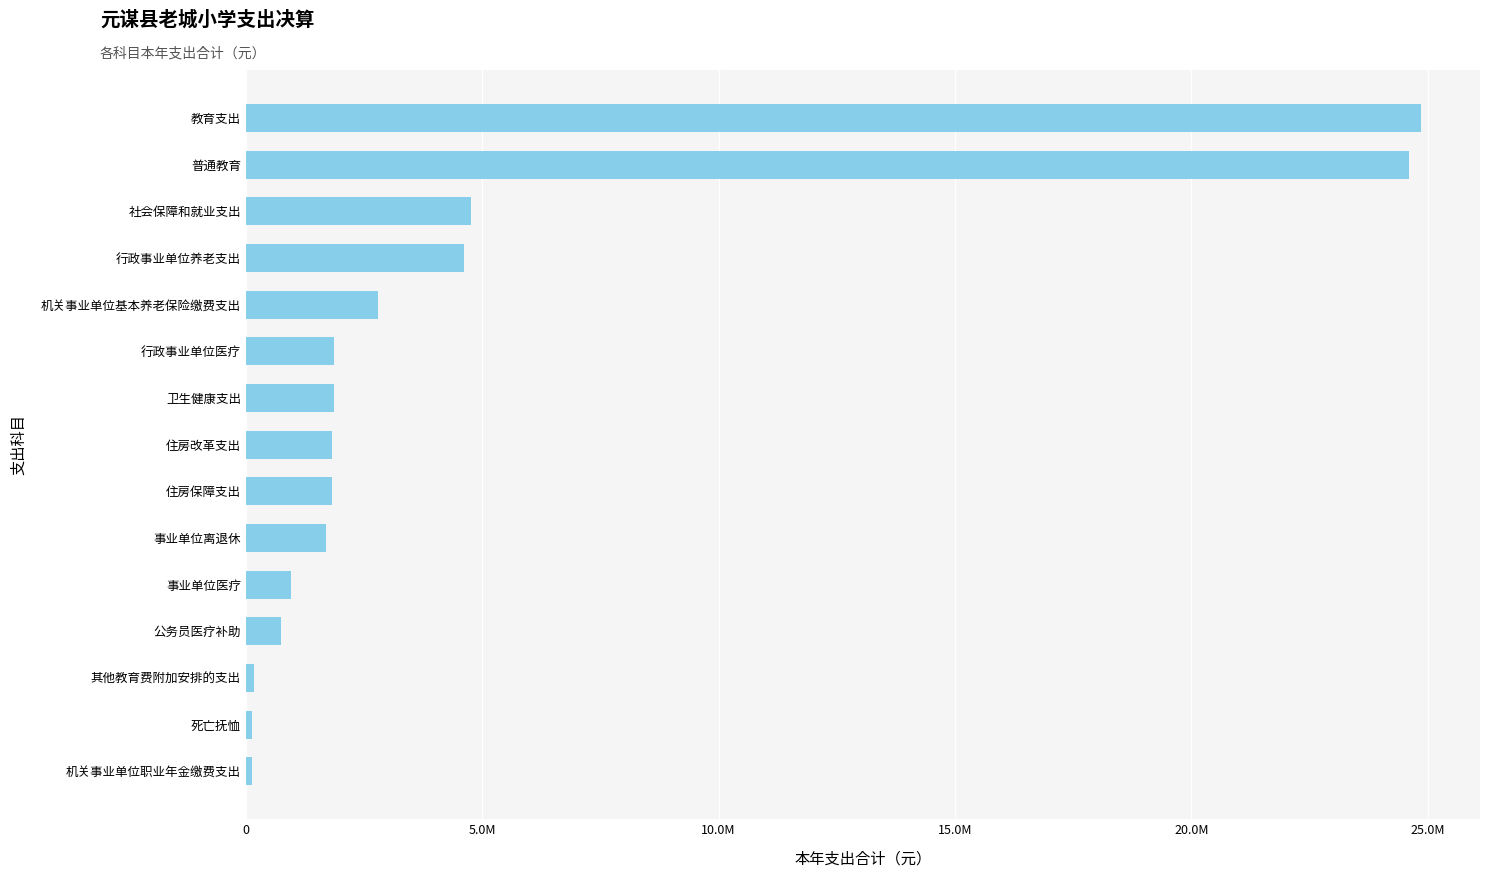

What is the difference between the maximum and minimum values?

24730975.5